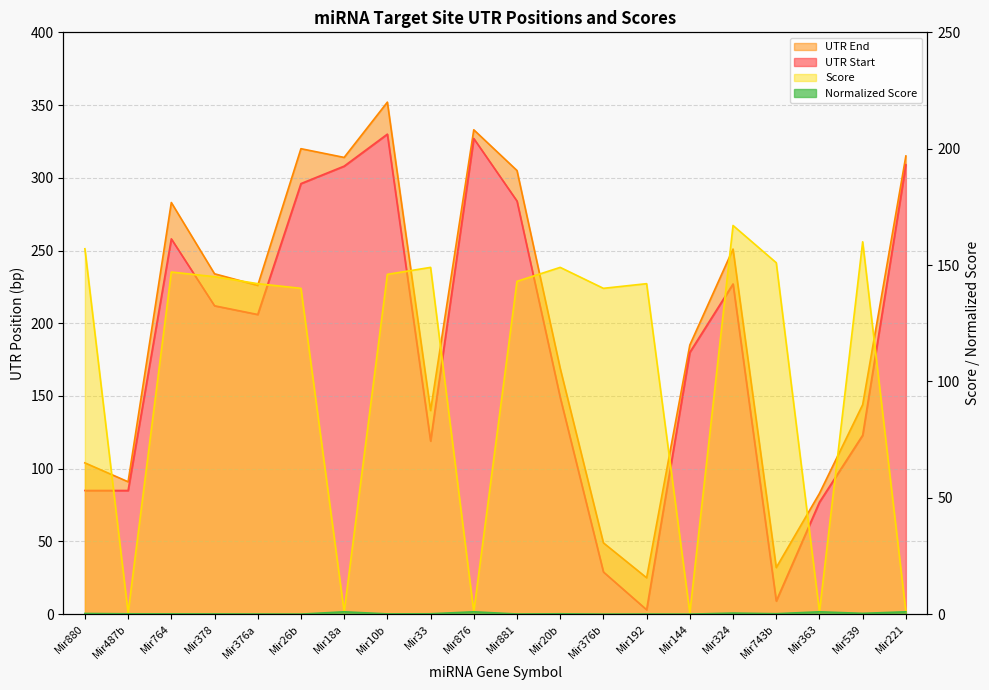

What is the average value of the UTR Start series?

180.8